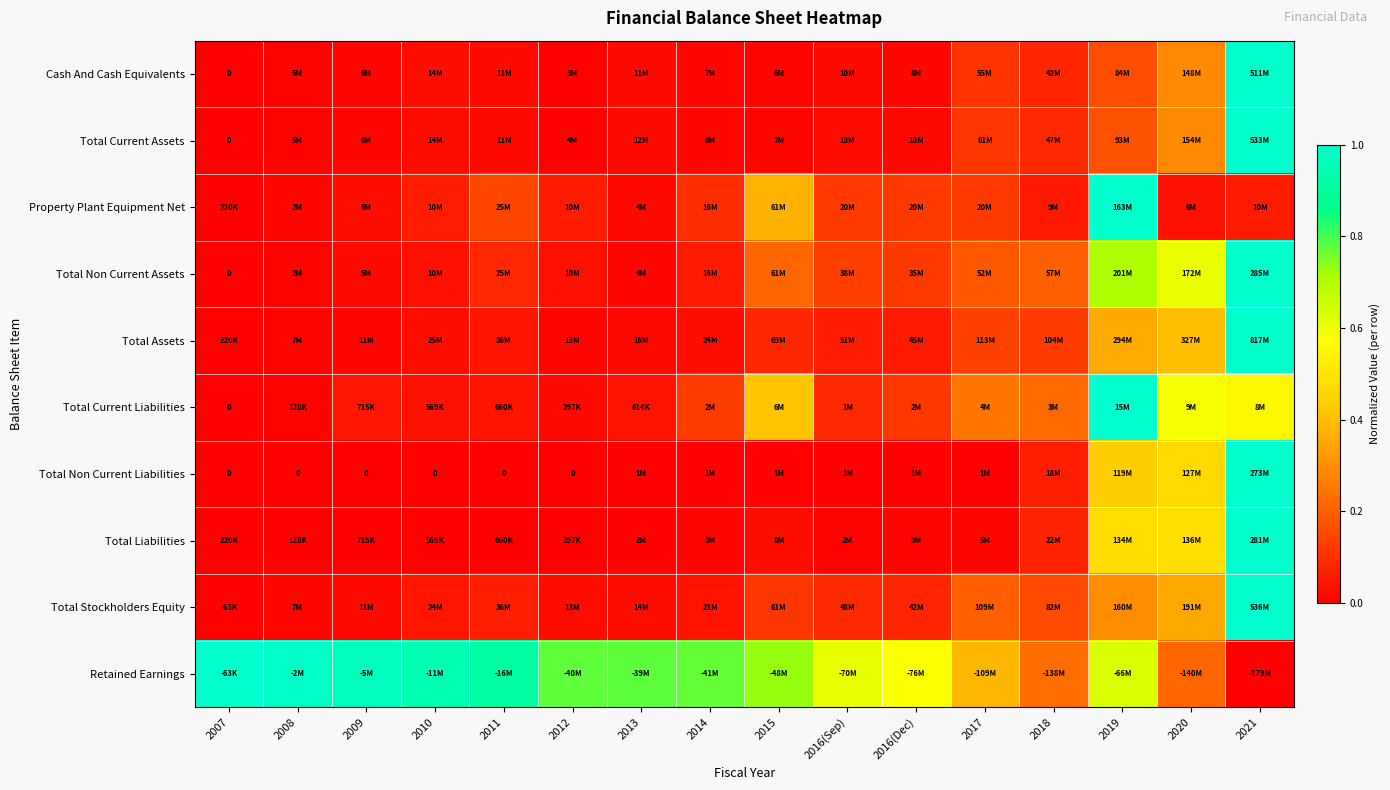

Is the value of Property Plant Equipment Net at 2013 greater than the value of Retained Earnings at 2013?

No